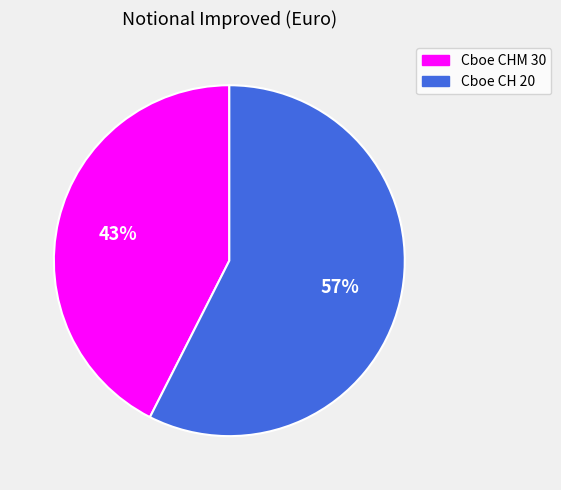

Between Cboe CH 20 and Cboe CHM 30, which is larger?

Cboe CH 20